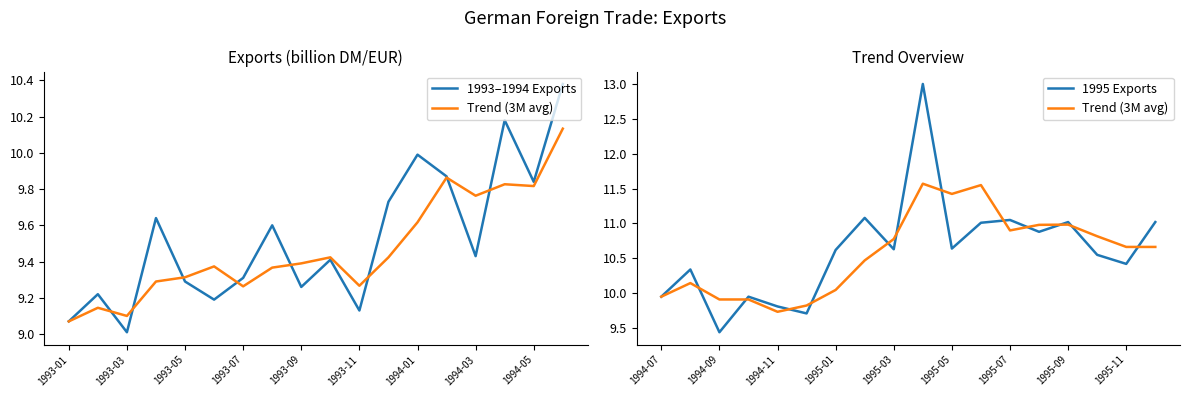

What is the difference between the 1993–1994 Exports values at 1993-11 and 1994-03?

0.4